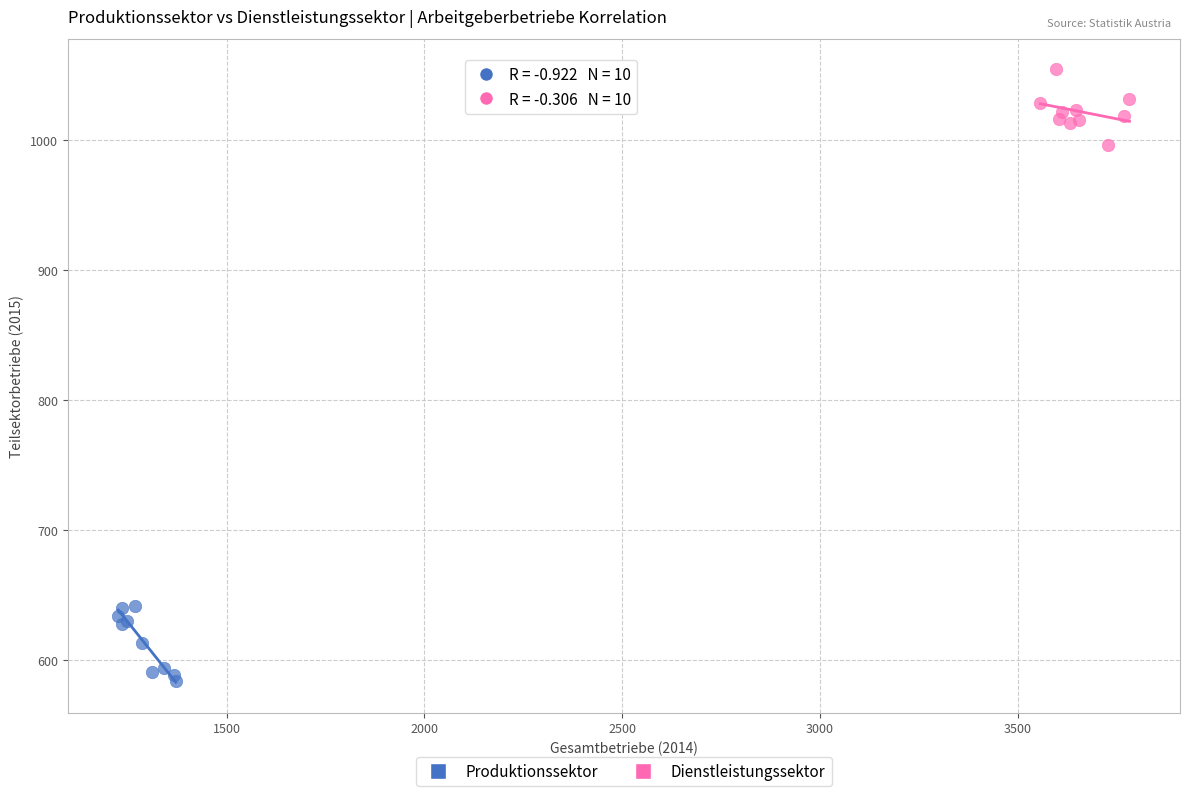

Which series contains the lowest Y value?

Produktionssektor